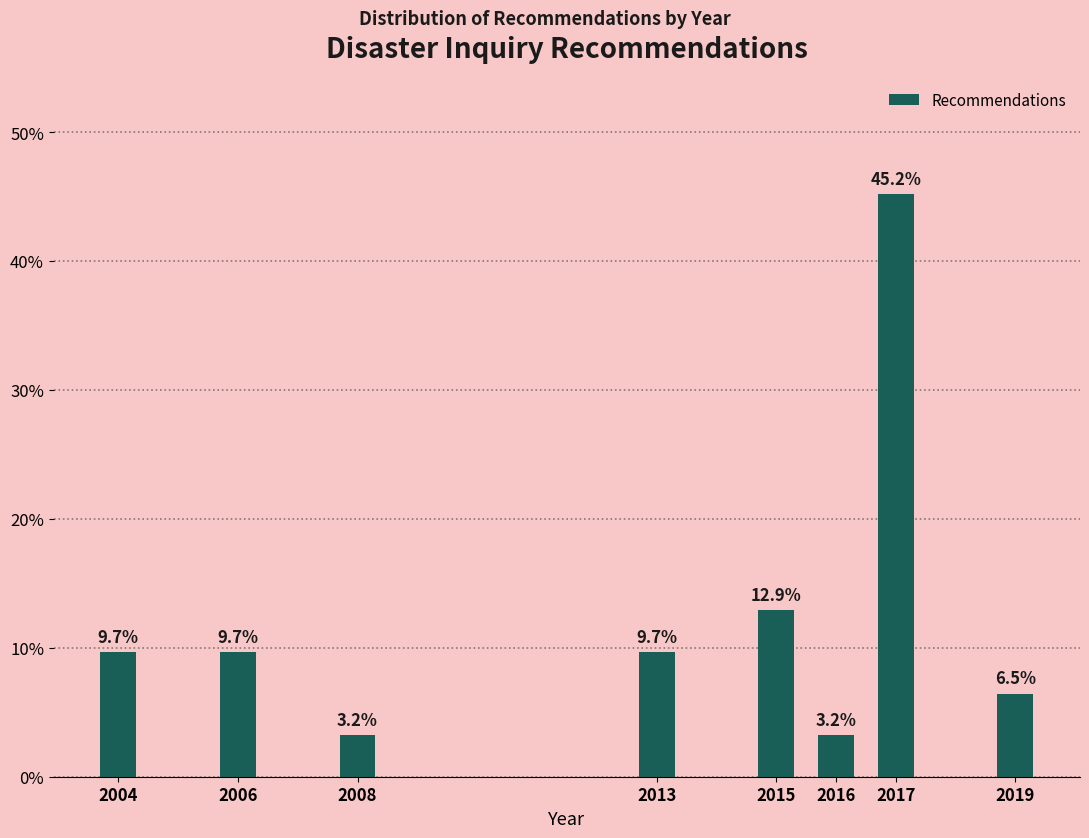

Reading right to left, extract all data points from this chart.

2019=6.5	2017=45.2	2016=3.2	2015=12.9	2013=9.7	2008=3.2	2006=9.7	2004=9.7